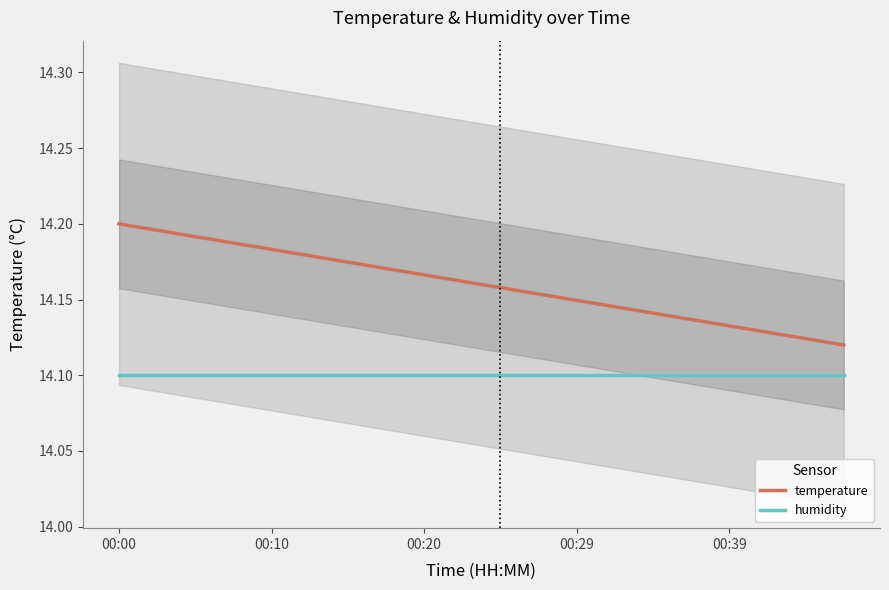

Is this an area chart (filled region under the line)?

No